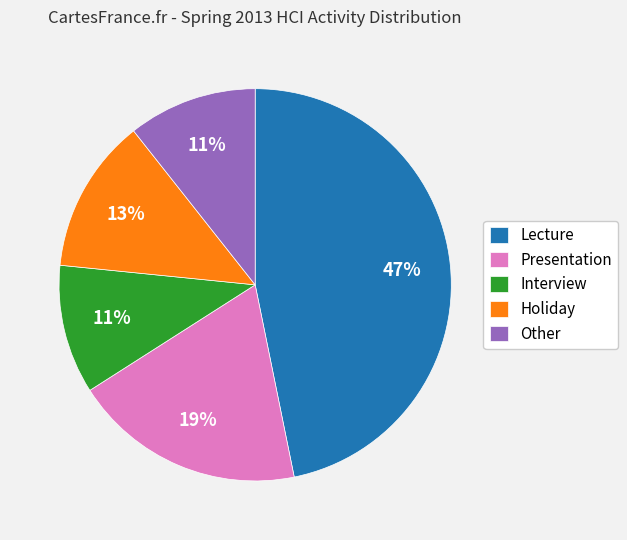

To the nearest percent, what percentage of the pie is Lecture?

47%